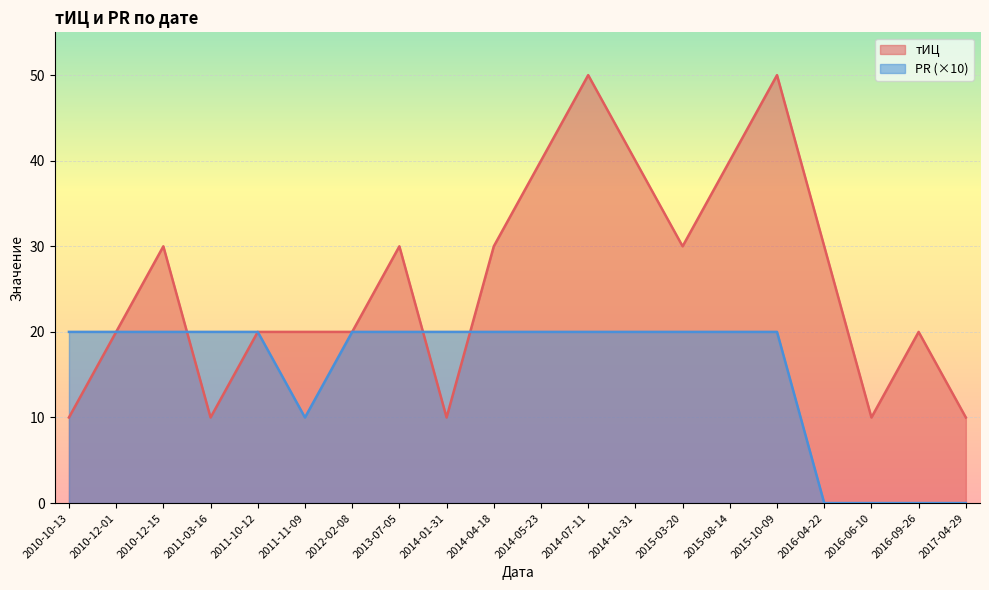

Between 2010-12-01 and 2014-01-31, which series saw the biggest shift?

тИЦ